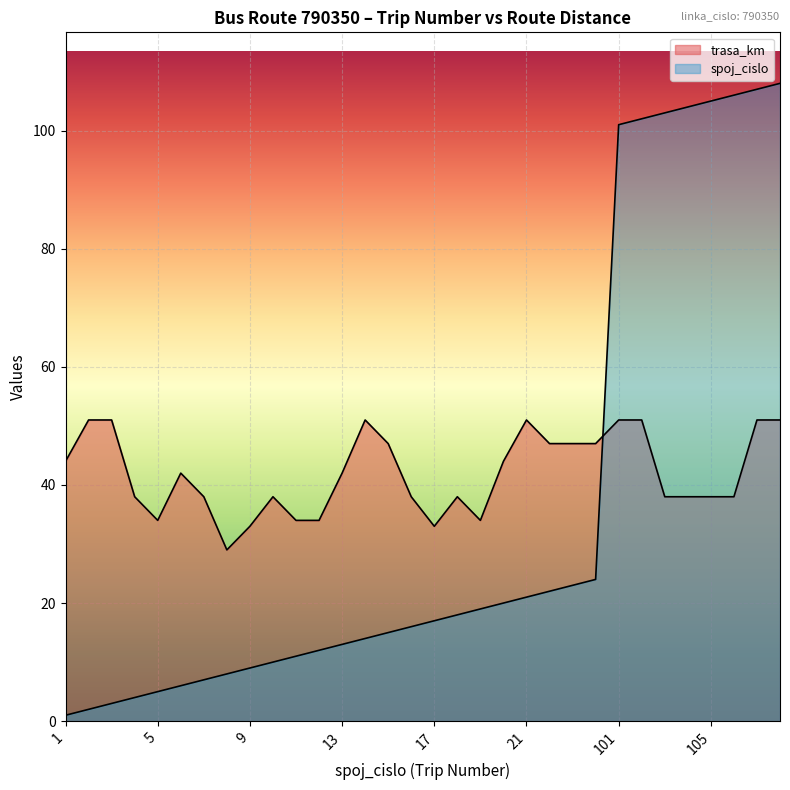

True or false: spoj_cislo has a value of 185 at 105.

False